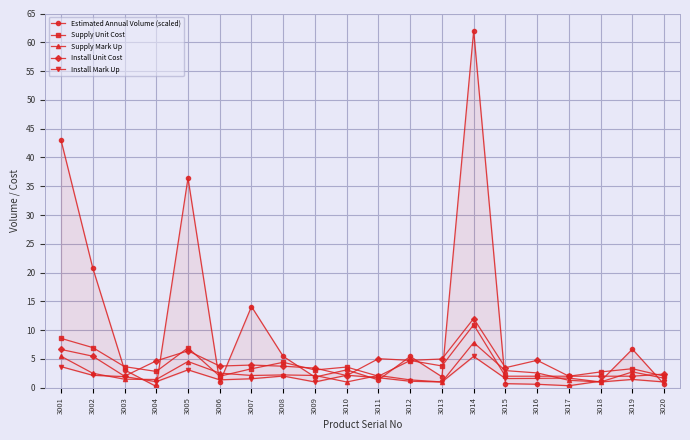

The Install Unit Cost series shows 3.9 at 3007. True or false?

True